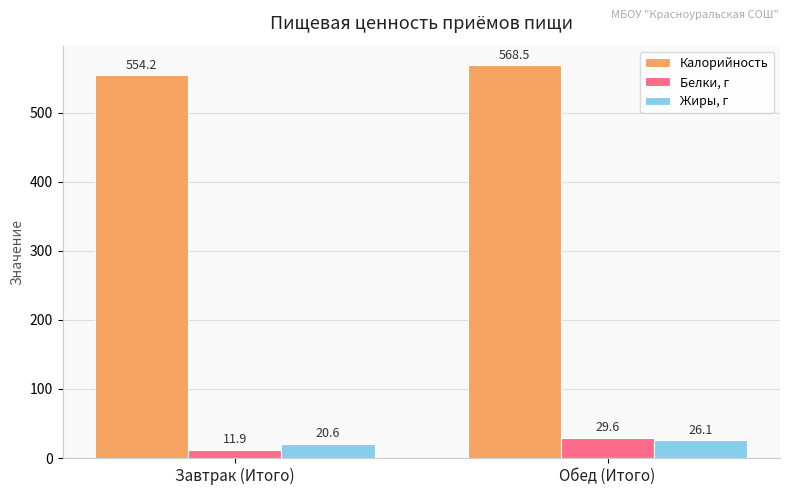

How many bars are there in total?

6